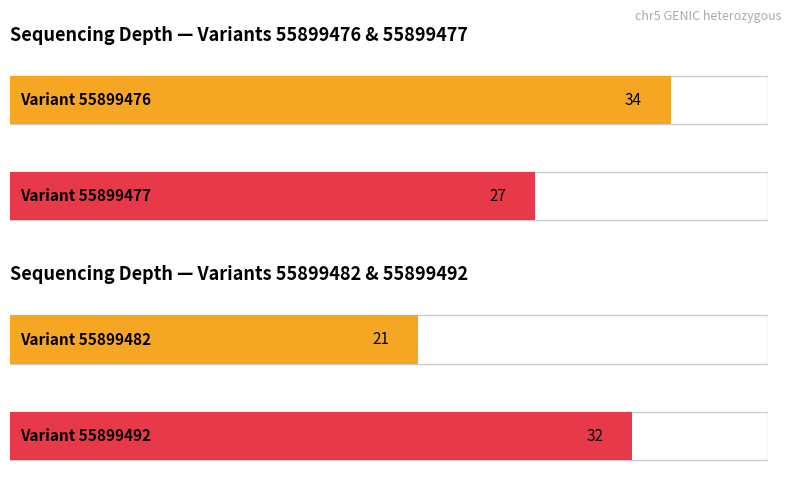

Are the bars grouped side by side (vs. stacked)?

No